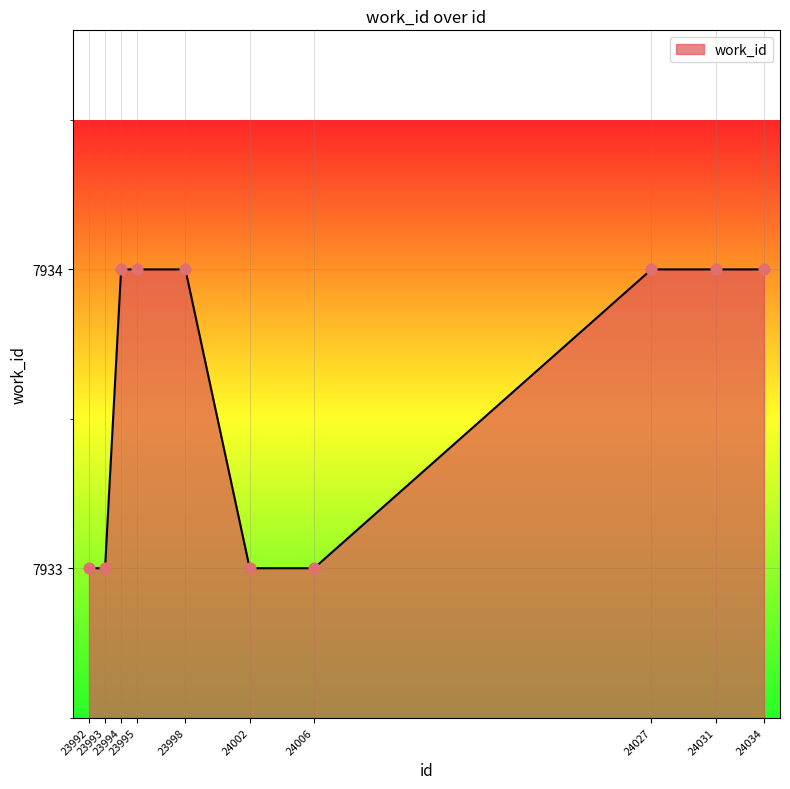

What is the change in value from 23992 to 24027?

+1